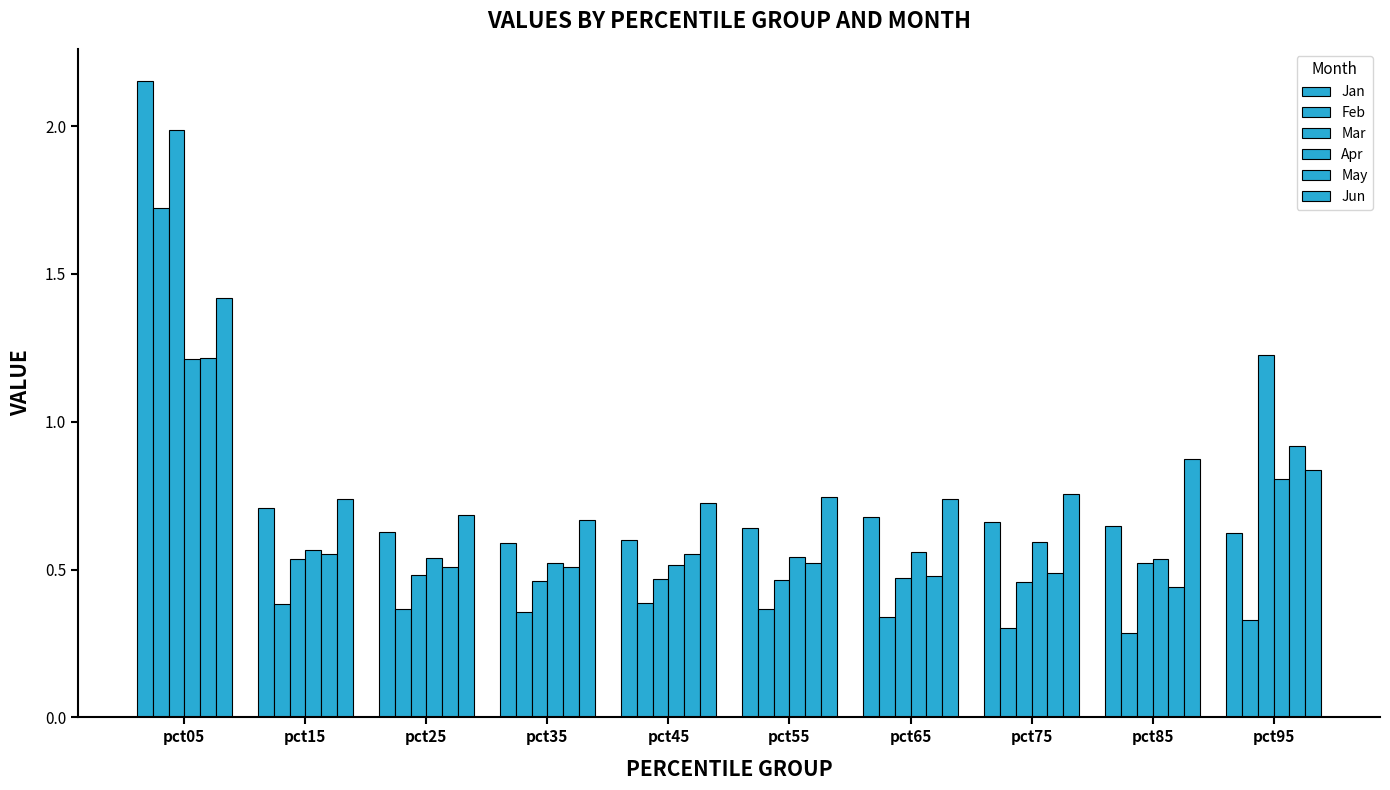

Is the value of Apr at pct85 greater than the value of Mar at pct95?

No